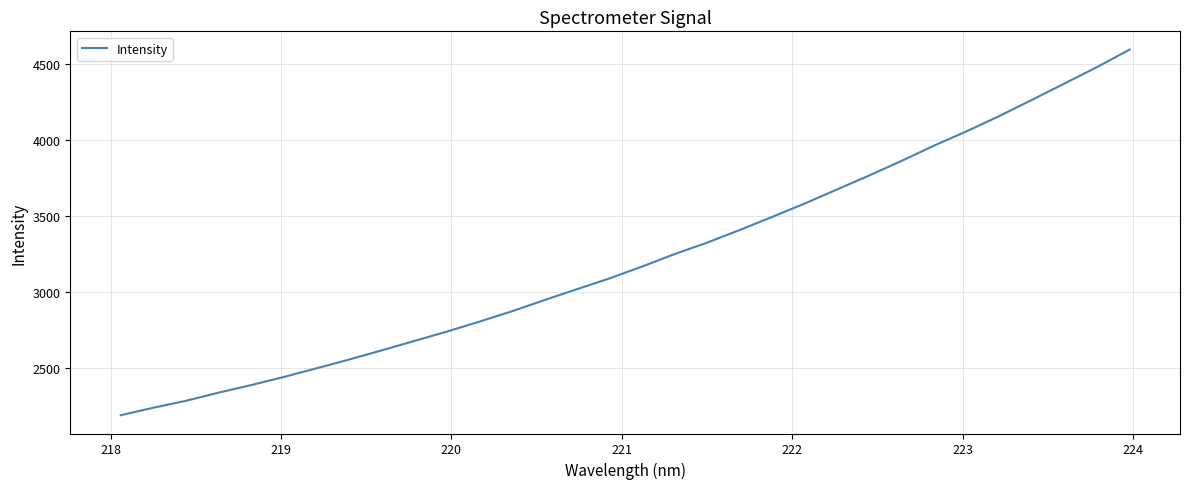

Does the chart have visible grid lines?

Yes